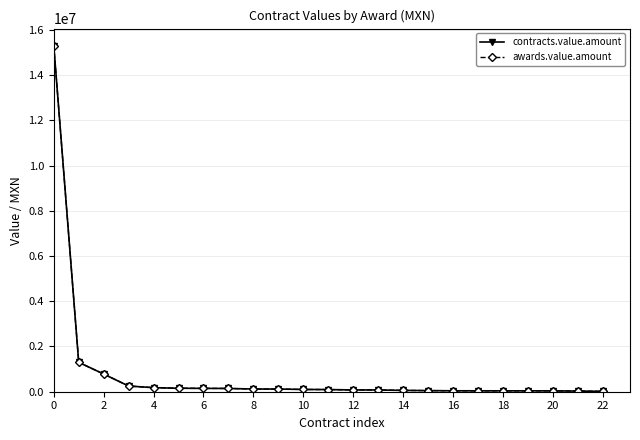

What is the label of the 3rd point from the right?

20